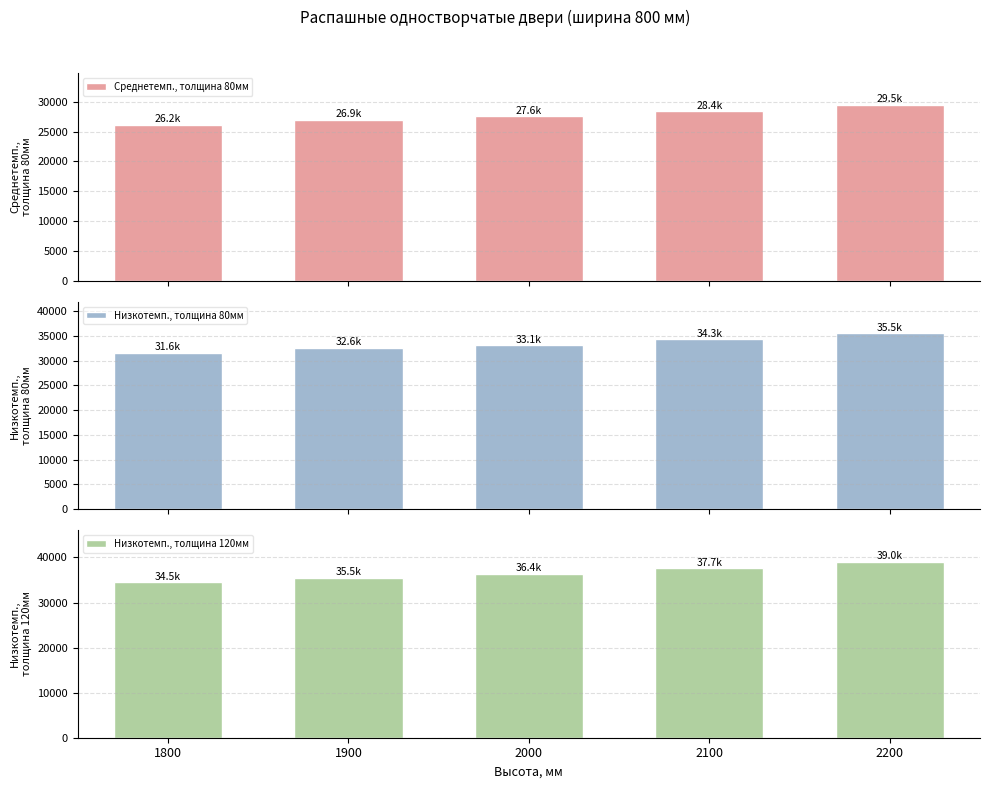

Reading left to right, extract all data points from this chart.

Среднетемп., толщина 80мм: 1800=26150.8	1900=26936.0	2000=27552.7	2100=28379.9	2200=29485.7
Низкотемп., толщина 80мм: 1800=31649.5	1900=32584.1	2000=33123.9	2100=34284.9	2200=35519.9
Низкотемп., толщина 120мм: 1800=34493.9	1900=35530.0	2000=36384.8	2100=37663.3	2200=39018.8